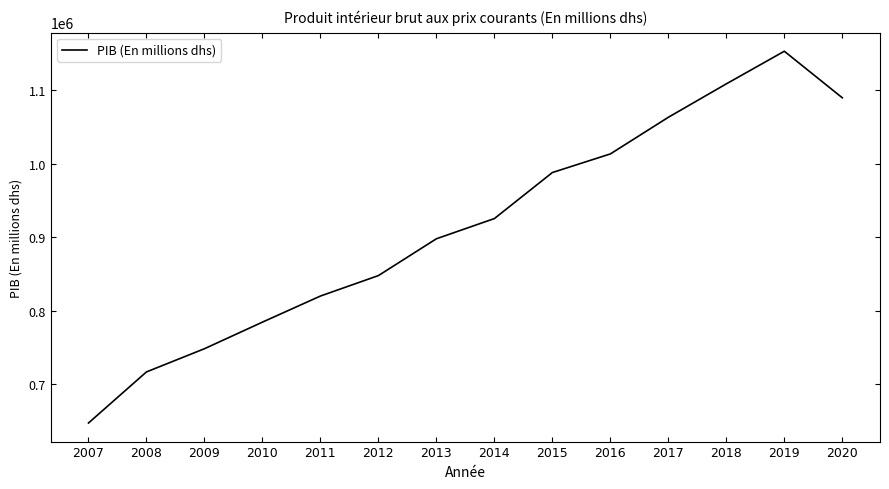

What is the difference between the second highest and second lowest values?

391504